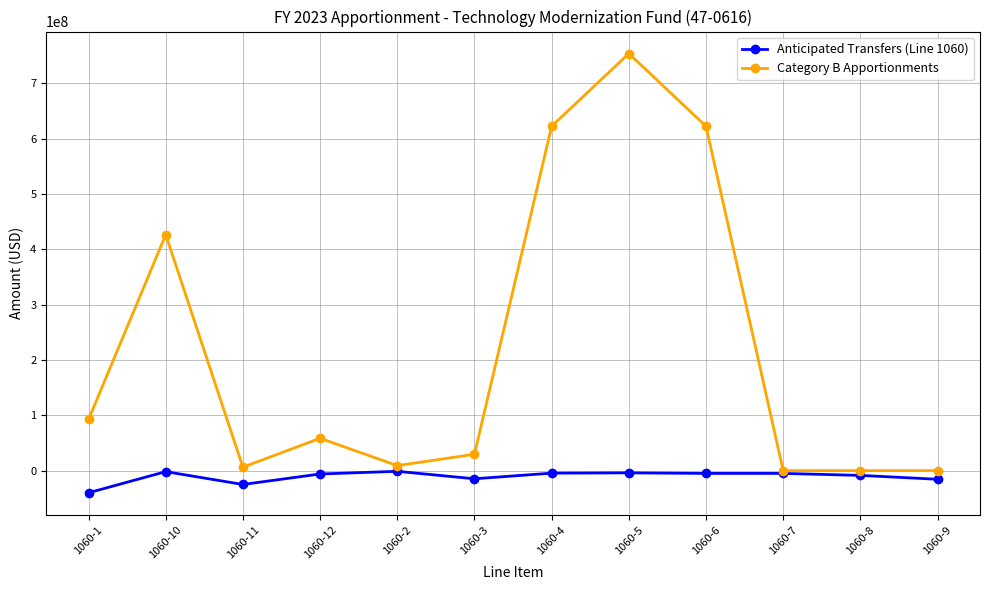

Where is the first local maximum for Anticipated Transfers (Line 1060)?

1060-10